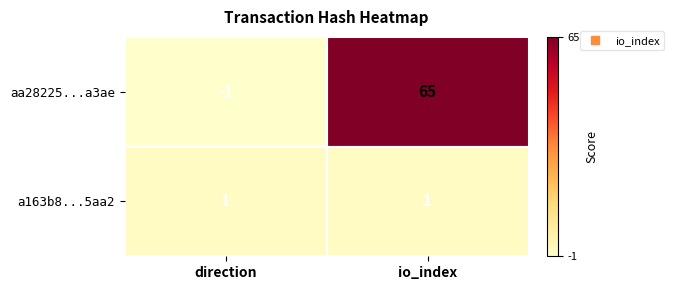

Which series has the widest spread of values?

aa28225...a3ae